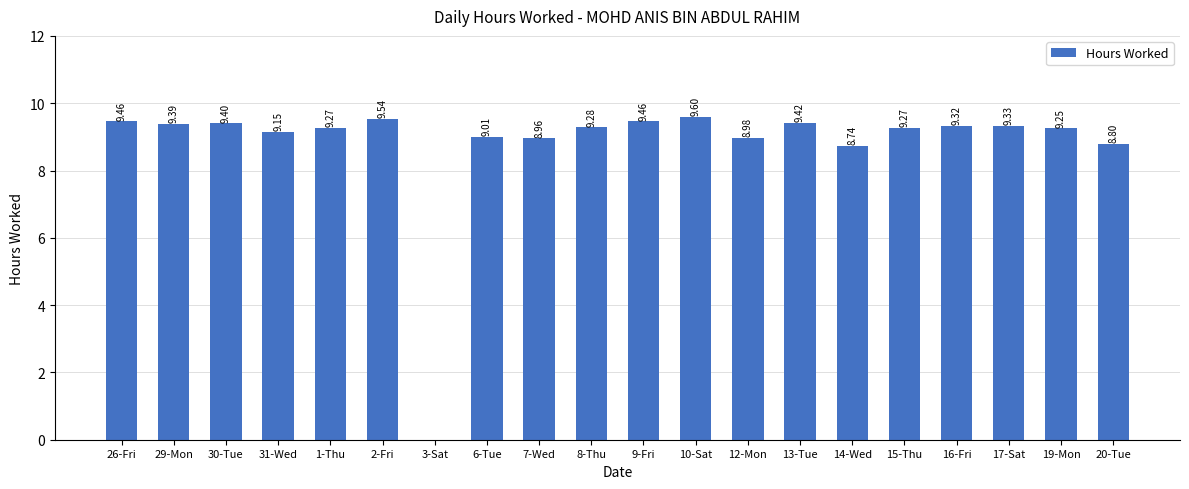

What is the change in value from 10-Sat to 12-Mon?

-0.6